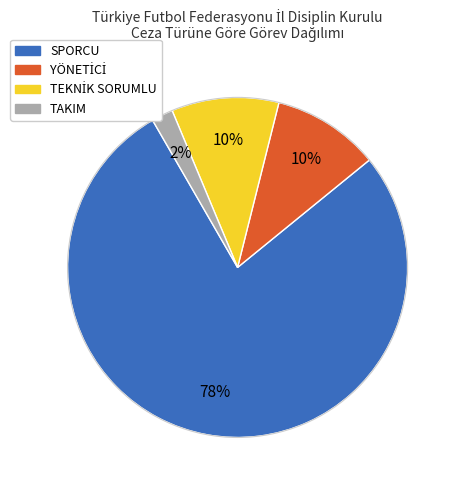

True or false: SPORCU accounts for 78% of the total.

True